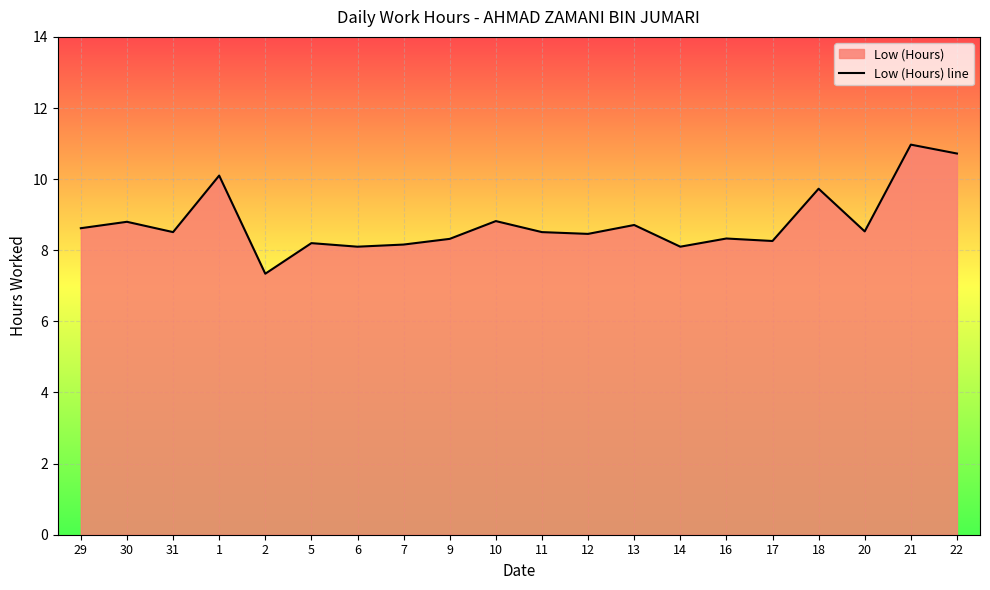

What is the sum of the values at 18 and 5?

17.9